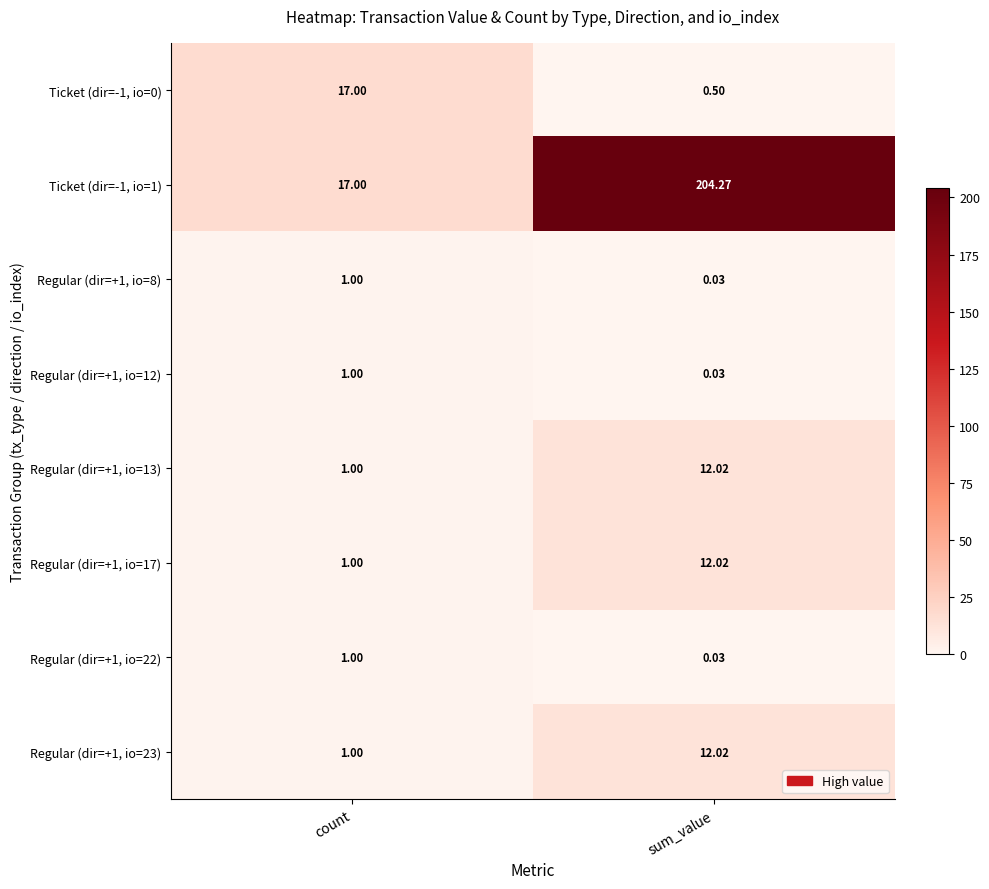

Which series changed the most between count and sum_value?

Ticket (dir=-1, io=1)